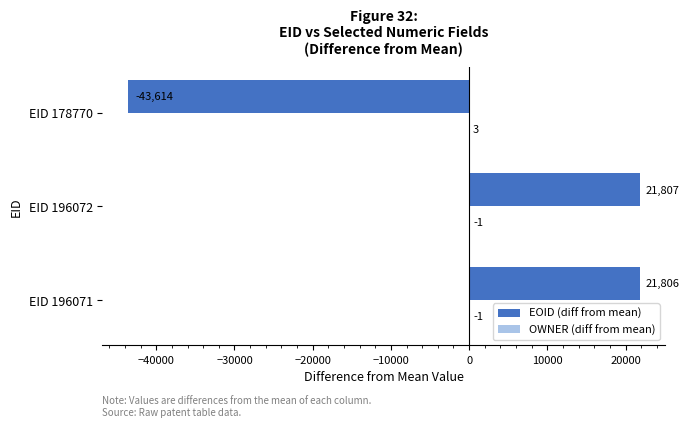

What is the greatest value displayed?

21807.3